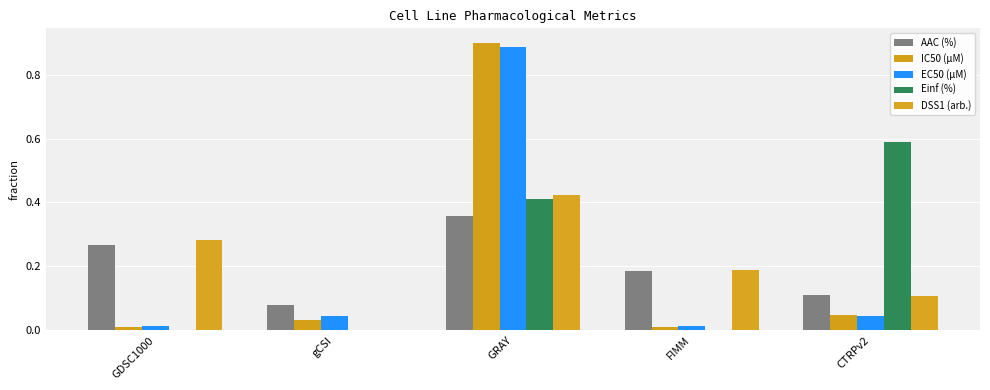

Which category has the highest value in the AAC (%) series?

GRAY